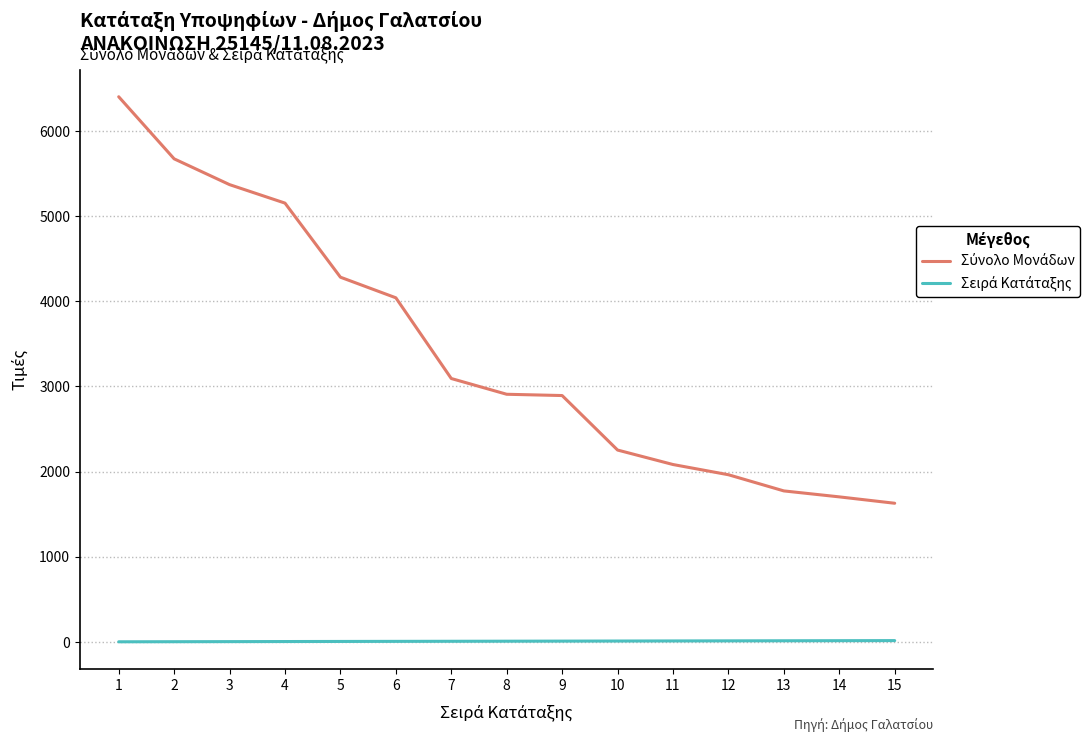

What is the maximum value shown in the chart?

6402